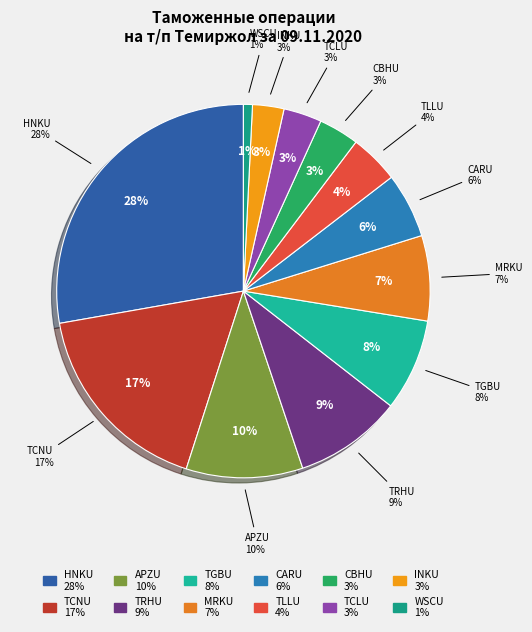

Does MRKU4543720 account for over 50% of the chart?

No